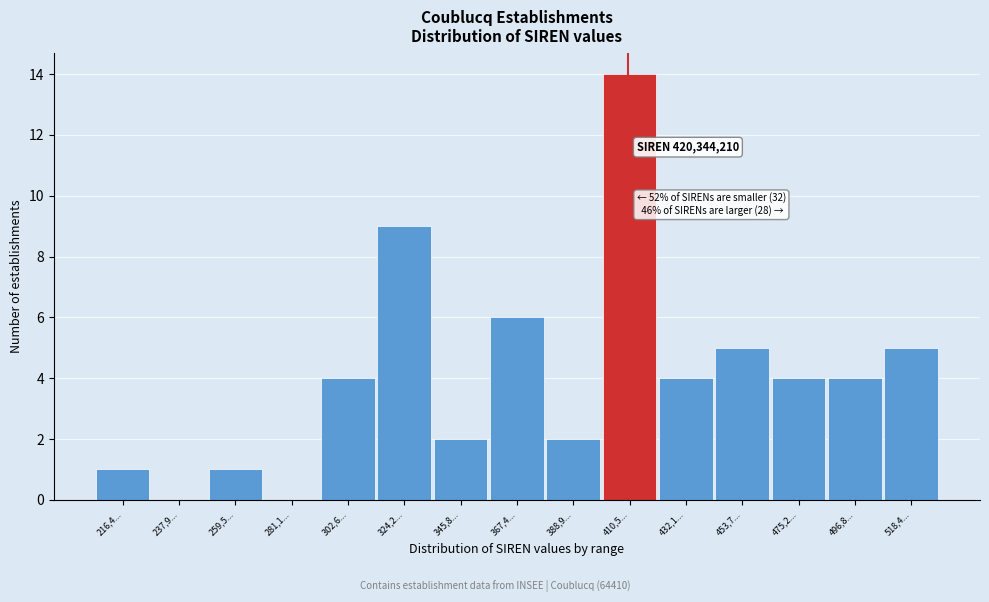

Reading left to right, transcribe all the data shown in this chart.

216,4...=1	237,9...=0	259,5...=1	281,1...=0	302,6...=4	324,2...=9	345,8...=2	367,4...=6	388,9...=2	410,5...=14	432,1...=4	453,7...=5	475,2...=4	496,8...=4	518,4...=5